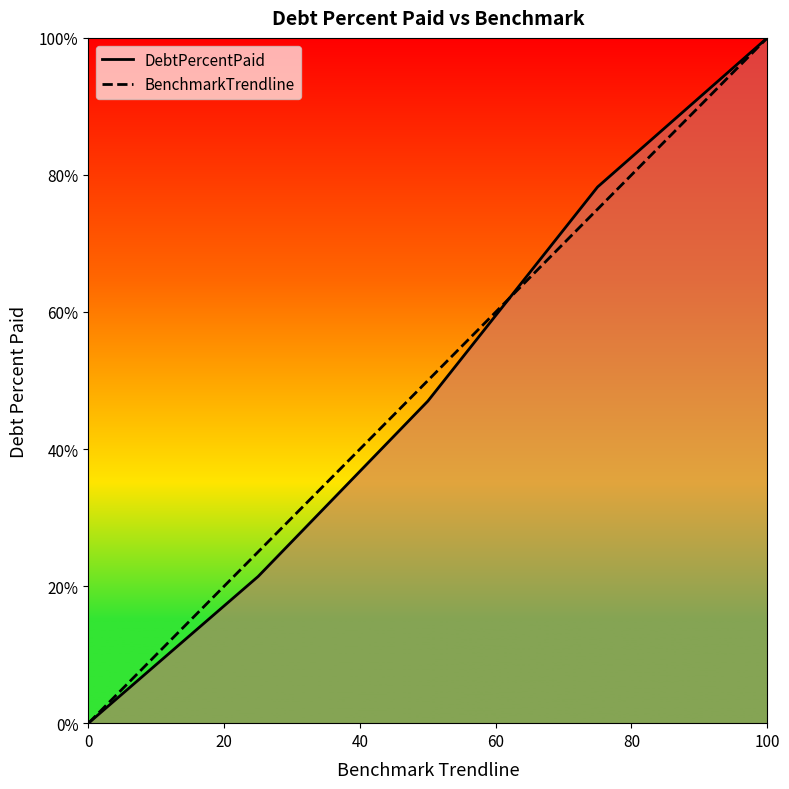

True or false: BenchmarkTrendline has more than 1 interior local peaks.

False